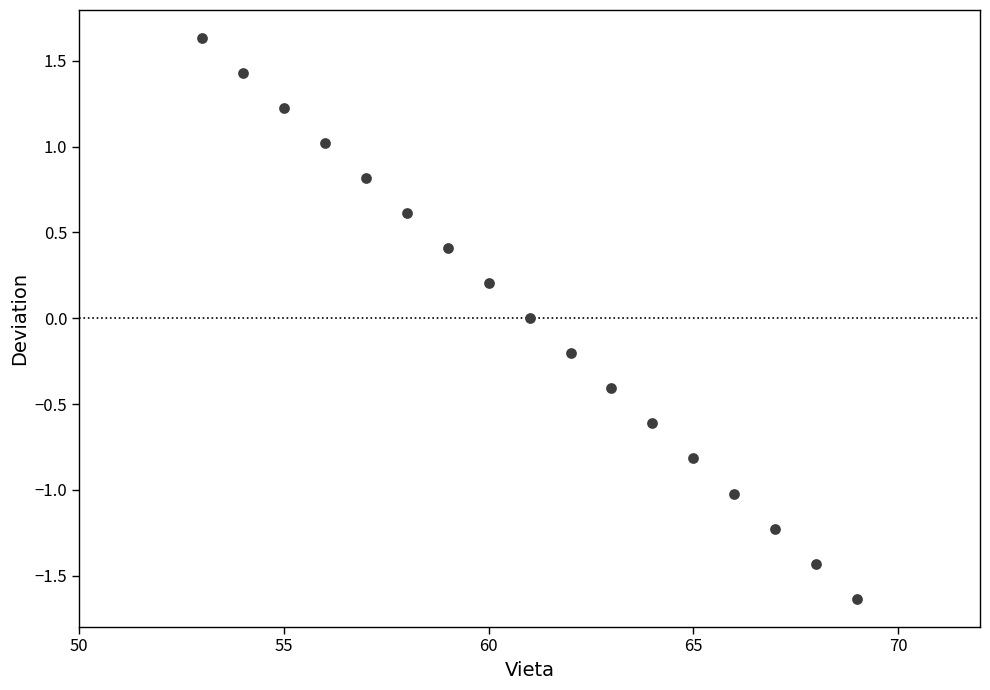

What is the range of X values (max minus min)?

16.0